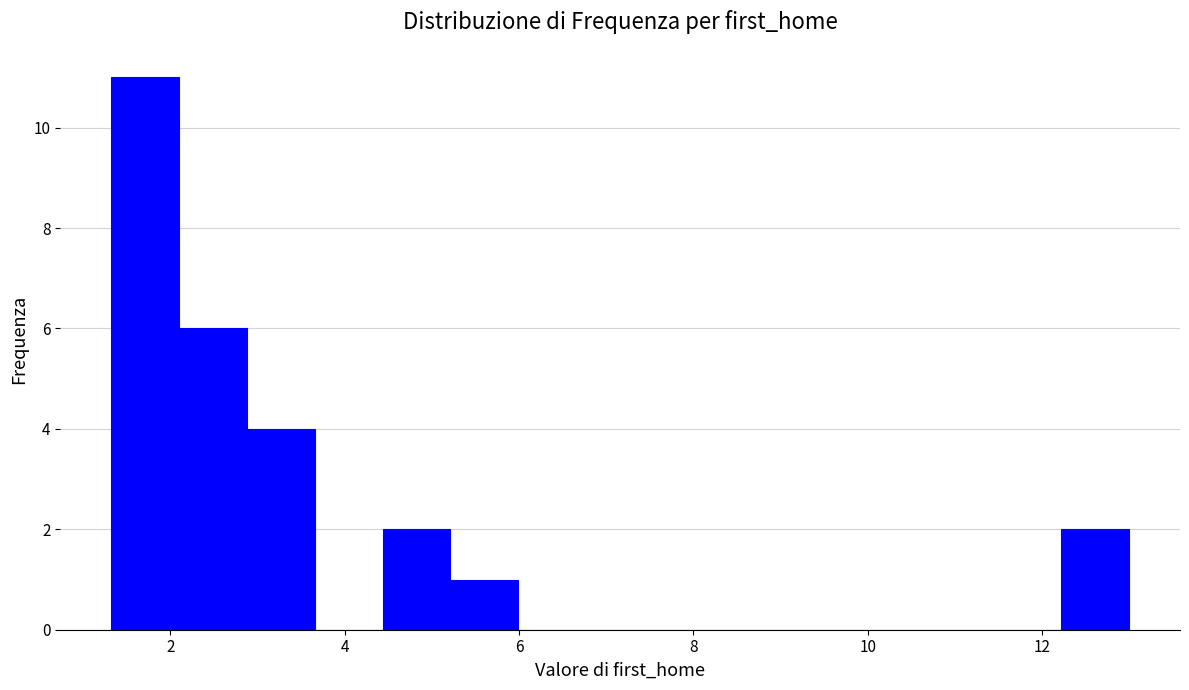

Read against the x-axis, roughly where is the centre of the tallest bar?

1.8